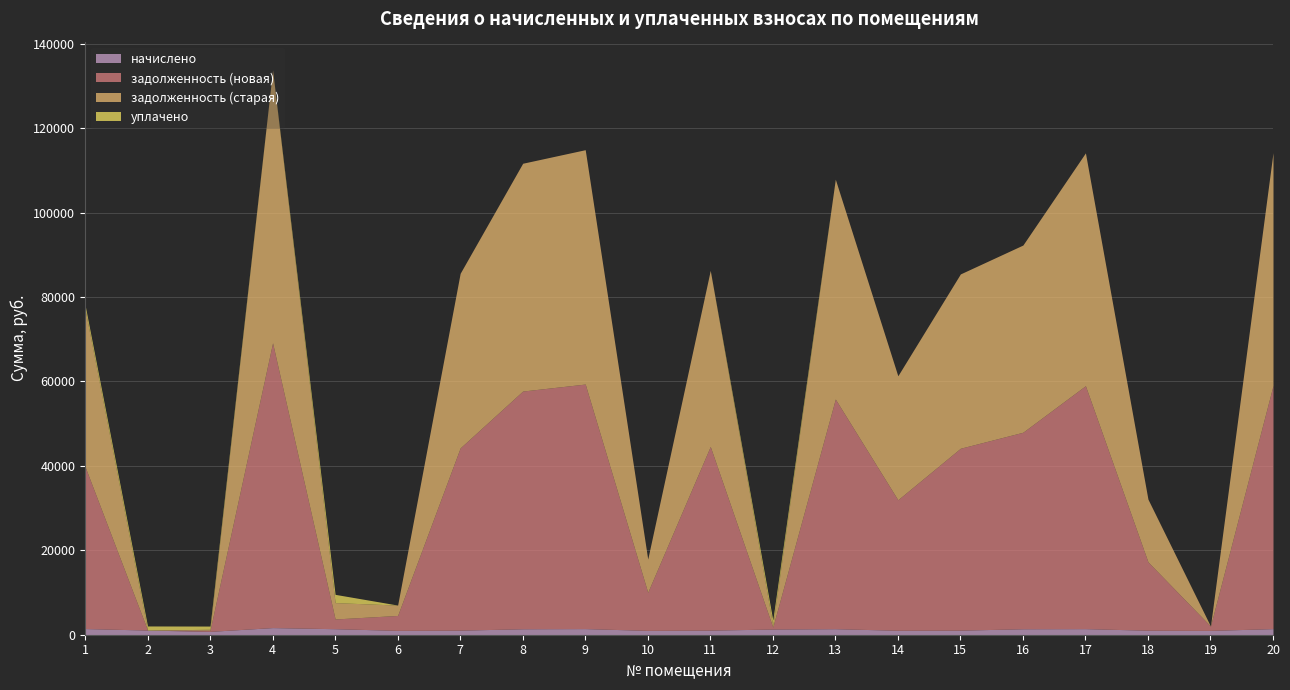

Rank the series by their maximum value, from highest to lowest.

задолженность (новая), задолженность (старая), уплачено, начислено